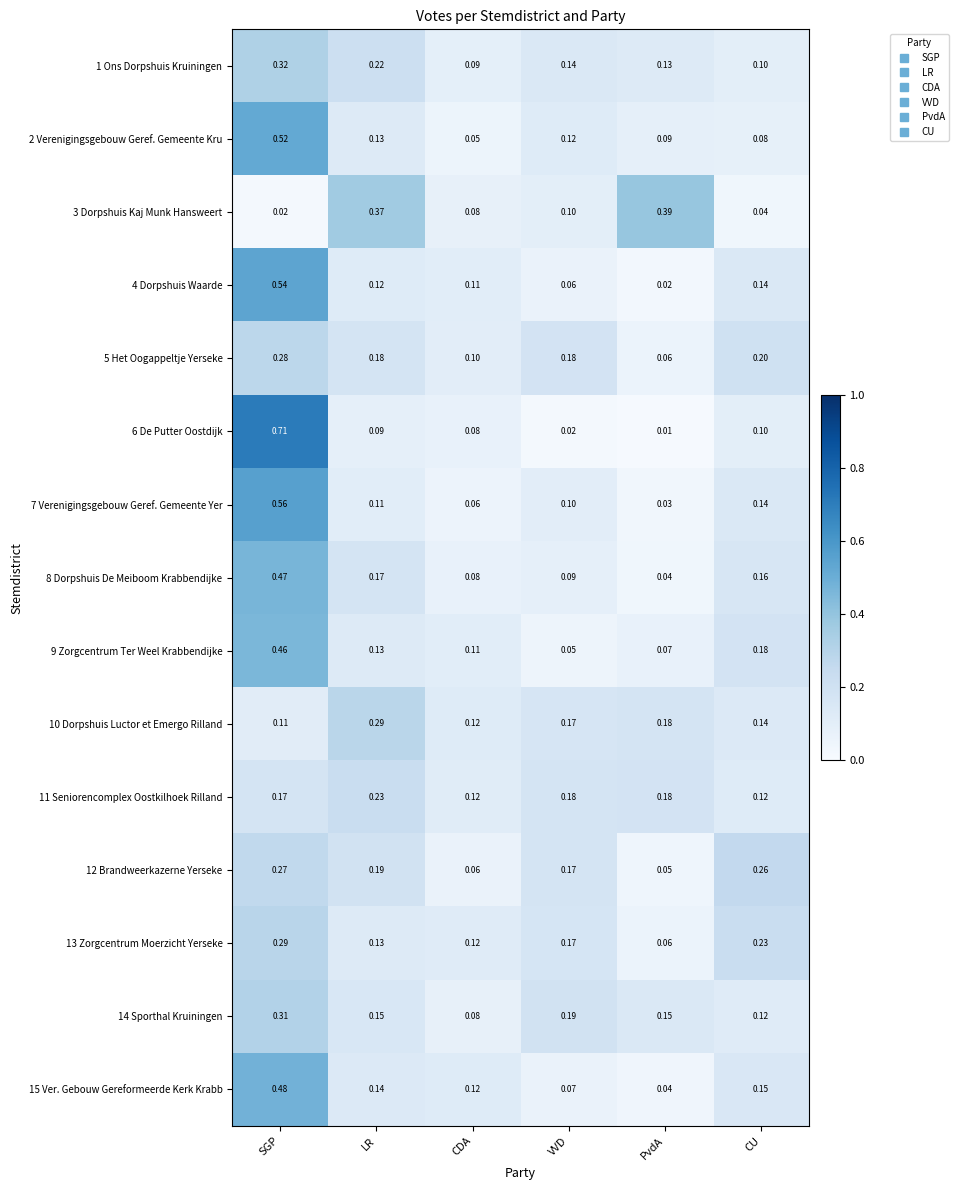

Is the value of 12 Brandweerkazerne Yerseke at VVD greater than the value of 15 Ver. Gebouw Gereformeerde Kerk Krabb at CDA?

Yes